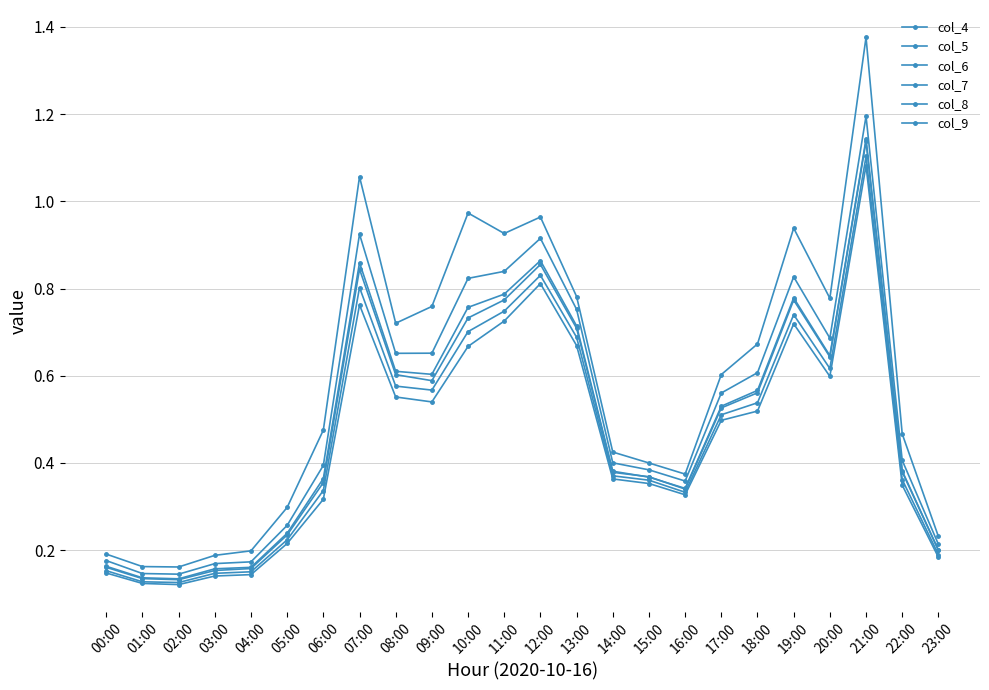

Is it true that col_8 equals 0.5 at 17:00?

True